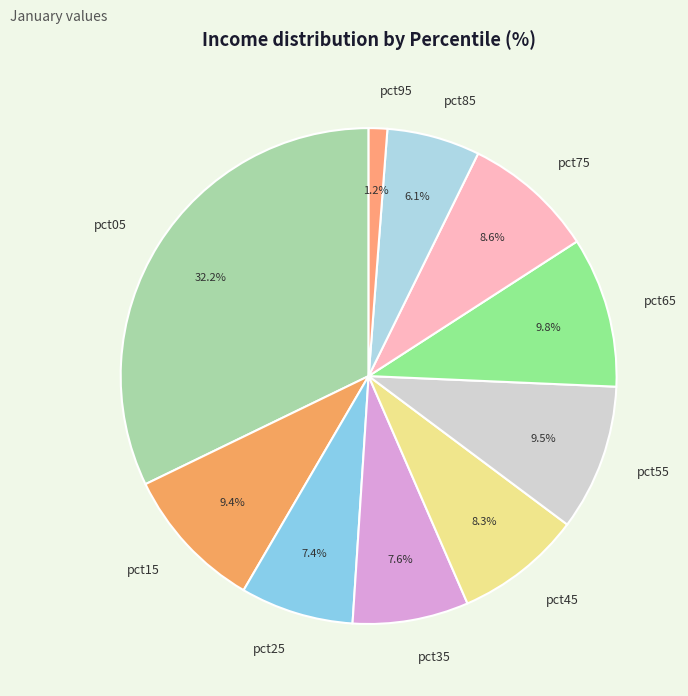

Combined, what portion of the pie is pct85 and pct95?

7.3%